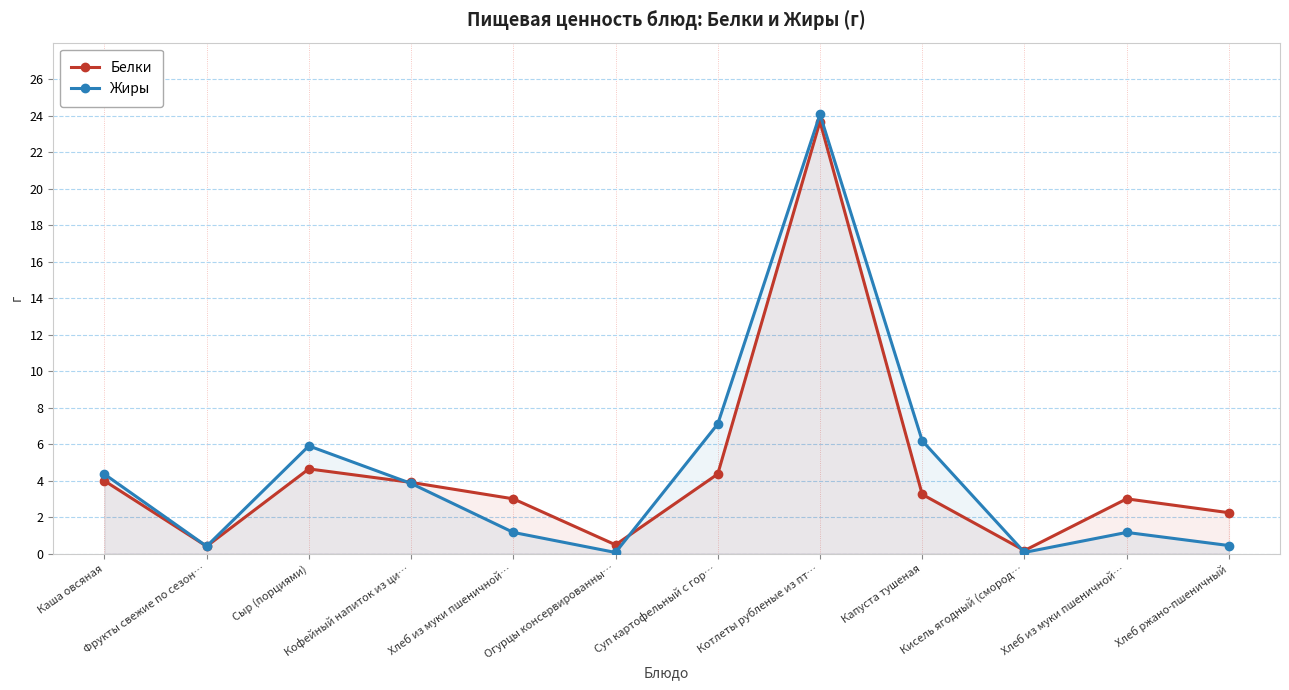

Which series has the widest spread of values?

Жиры